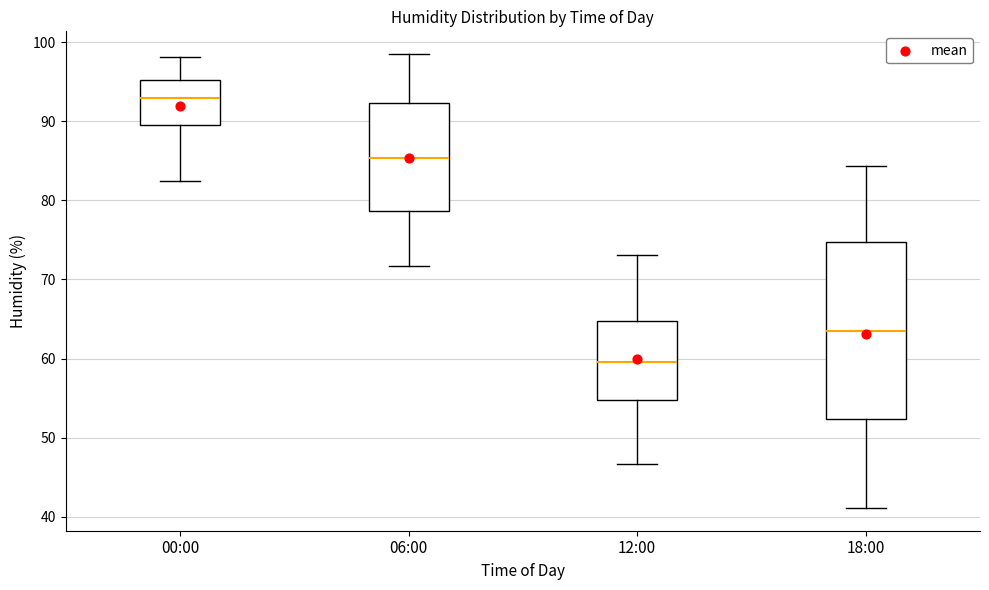

Which box's median line is the highest?

00:00